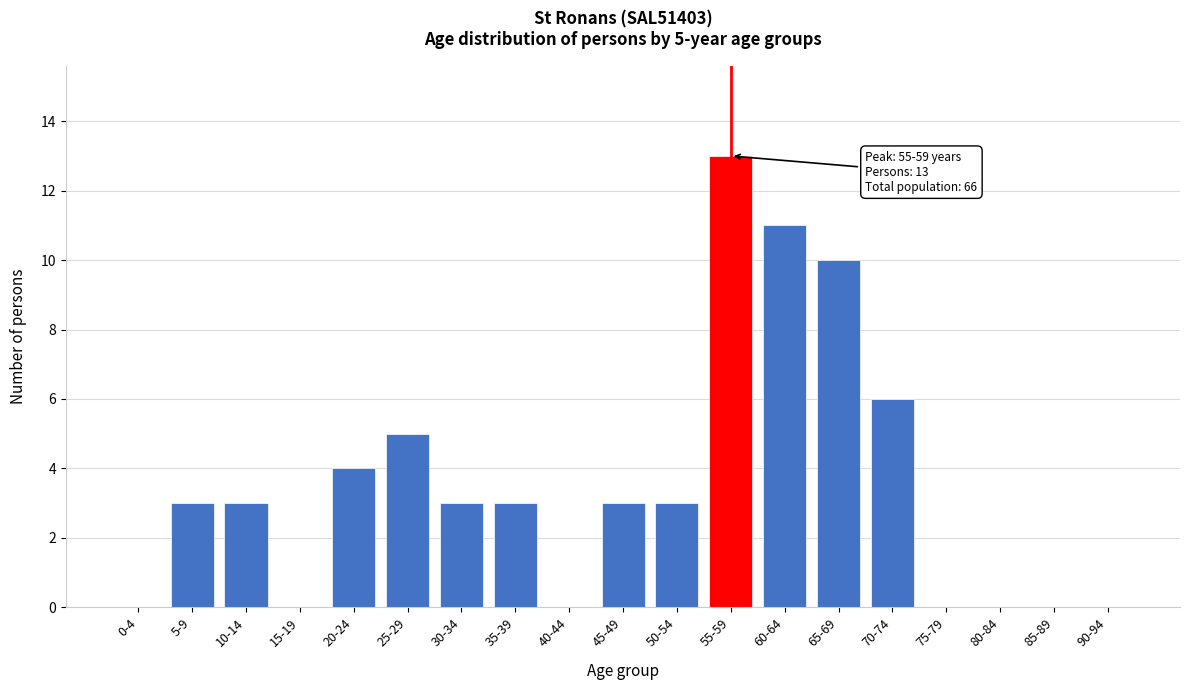

Reading left to right, list all the values displayed in this chart.

0-4=0	5-9=3	10-14=3	15-19=0	20-24=4	25-29=5	30-34=3	35-39=3	40-44=0	45-49=3	50-54=3	55-59=13	60-64=11	65-69=10	70-74=6	75-79=0	80-84=0	85-89=0	90-94=0